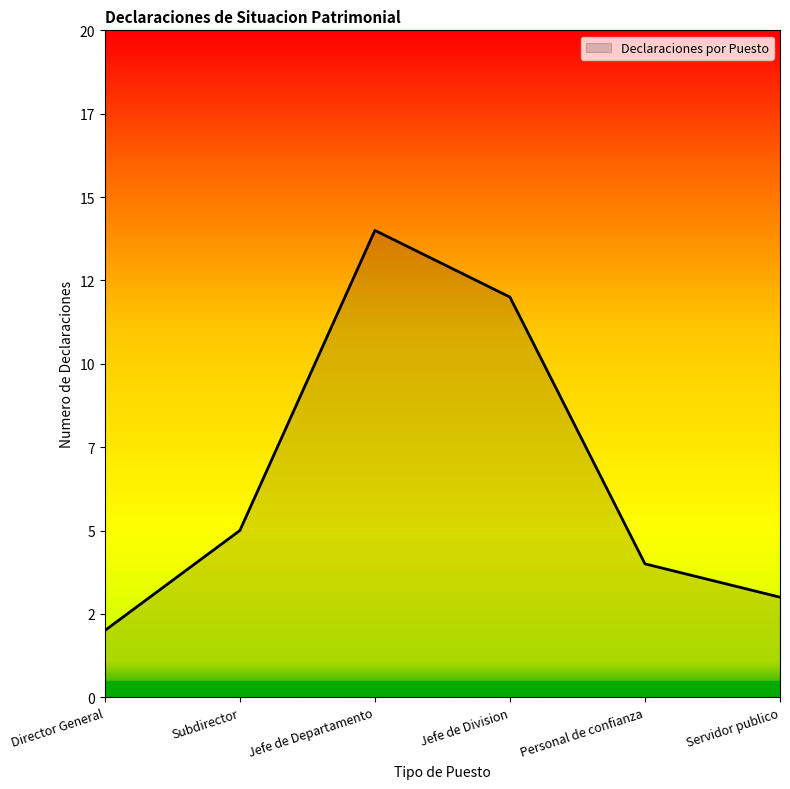

The value at Subdirector is 5. True or false?

True